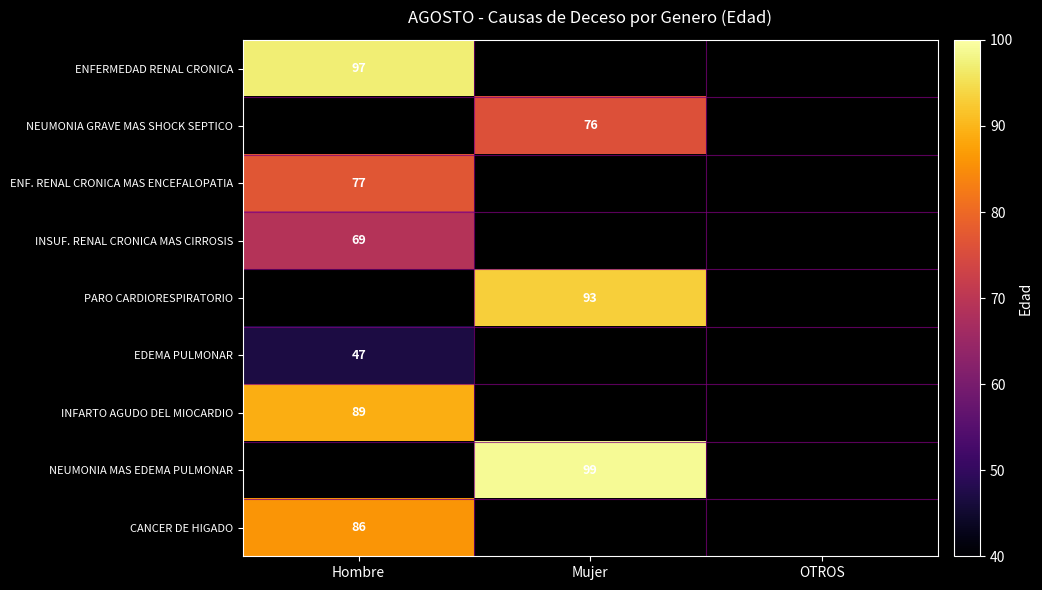

The value of ENFERMEDAD RENAL CRONICA at Hombre is 173. True or false?

False